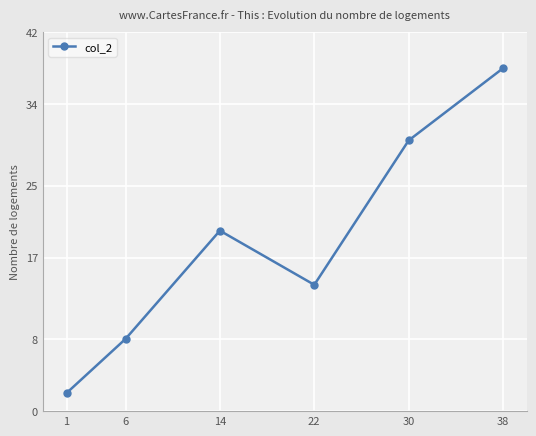

How many values are below 20?

3